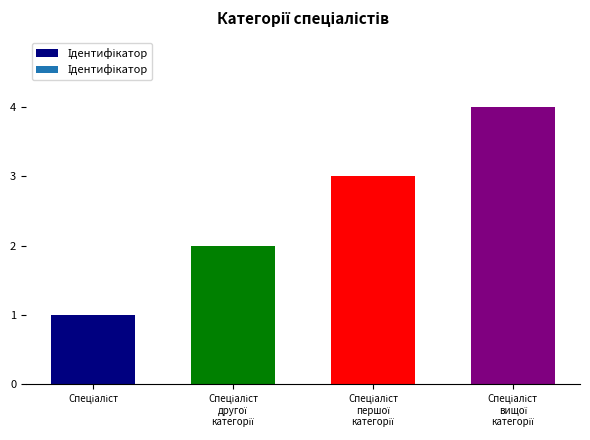

What is the maximum value shown in the chart?

4